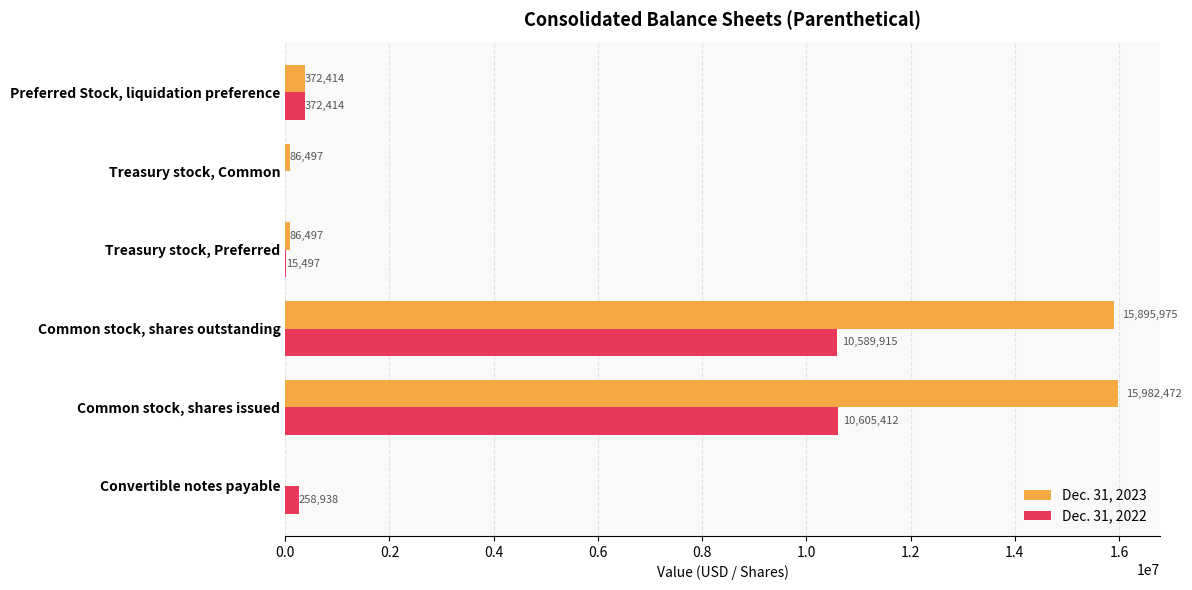

Is the value of Dec. 31, 2022 at Common stock, shares outstanding greater than the value of Dec. 31, 2023 at Preferred Stock, liquidation preference?

Yes